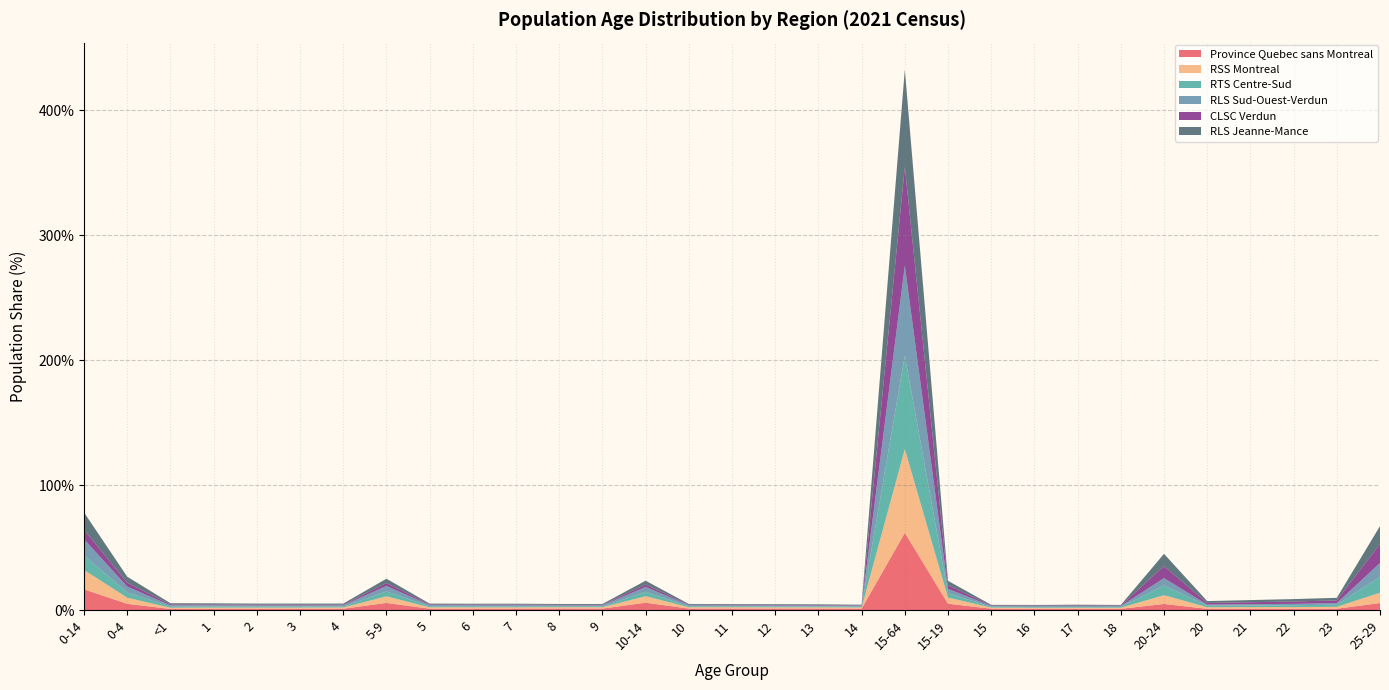

Reading left to right, extract all data points from this chart.

Province Quebec sans Montreal: 0.2	0.1	0.0	0.0	0.0	0.0	0.0	0.1	0.0	0.0	0.0	0.0	0.0	0.1	0.0	0.0	0.0	0.0	0.0	0.6	0.1	0.0	0.0	0.0	0.0	0.0	0.0	0.0	0.0	0.0	0.1
RSS Montreal: 0.2	0.0	0.0	0.0	0.0	0.0	0.0	0.1	0.0	0.0	0.0	0.0	0.0	0.1	0.0	0.0	0.0	0.0	0.0	0.7	0.0	0.0	0.0	0.0	0.0	0.1	0.0	0.0	0.0	0.0	0.1
RTS Centre-Sud: 0.1	0.0	0.0	0.0	0.0	0.0	0.0	0.0	0.0	0.0	0.0	0.0	0.0	0.0	0.0	0.0	0.0	0.0	0.0	0.7	0.0	0.0	0.0	0.0	0.0	0.1	0.0	0.0	0.0	0.0	0.1
RLS Sud-Ouest-Verdun: 0.1	0.0	0.0	0.0	0.0	0.0	0.0	0.0	0.0	0.0	0.0	0.0	0.0	0.0	0.0	0.0	0.0	0.0	0.0	0.7	0.0	0.0	0.0	0.0	0.0	0.1	0.0	0.0	0.0	0.0	0.1
CLSC Verdun: 0.1	0.0	0.0	0.0	0.0	0.0	0.0	0.0	0.0	0.0	0.0	0.0	0.0	0.0	0.0	0.0	0.0	0.0	0.0	0.8	0.0	0.0	0.0	0.0	0.0	0.1	0.0	0.0	0.0	0.0	0.2
RLS Jeanne-Mance: 0.1	0.0	0.0	0.0	0.0	0.0	0.0	0.0	0.0	0.0	0.0	0.0	0.0	0.0	0.0	0.0	0.0	0.0	0.0	0.8	0.0	0.0	0.0	0.0	0.0	0.1	0.0	0.0	0.0	0.0	0.1